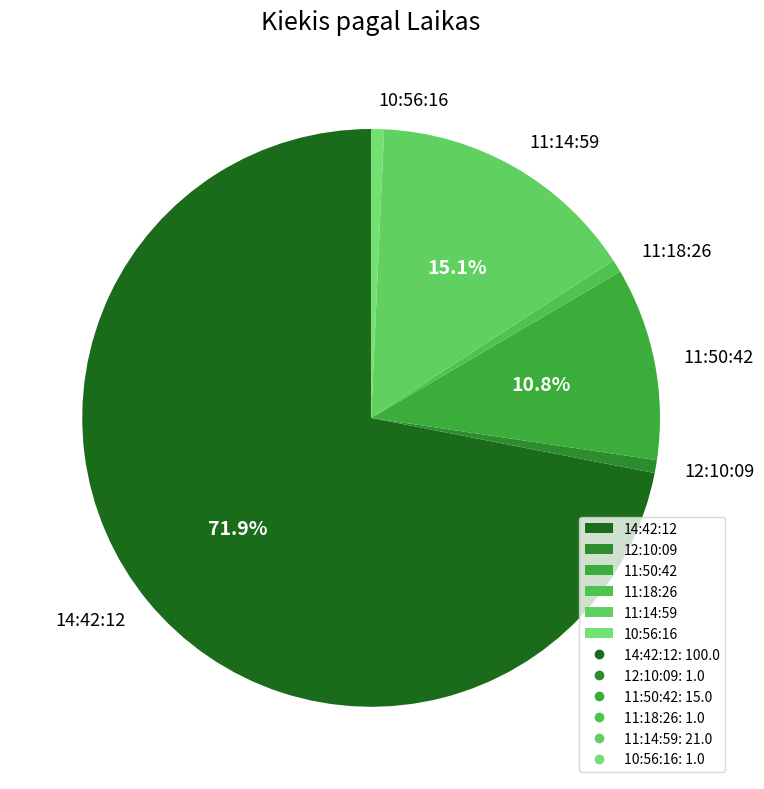

To the nearest percent, what is the average slice percentage?

17%